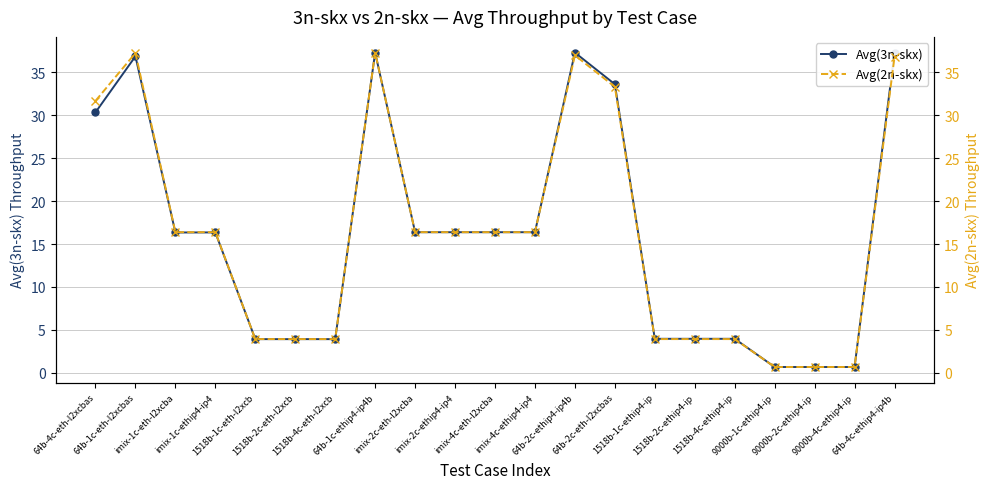

Is it true that Avg(2n-skx) equals 0.7 at 9000b-4c-ethip4-ip?

True